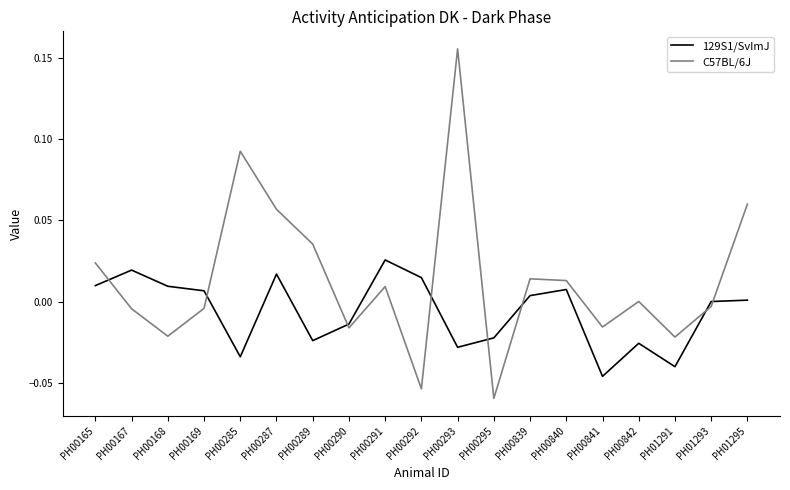

At which label does C57BL/6J first exceed 0?

PH00165